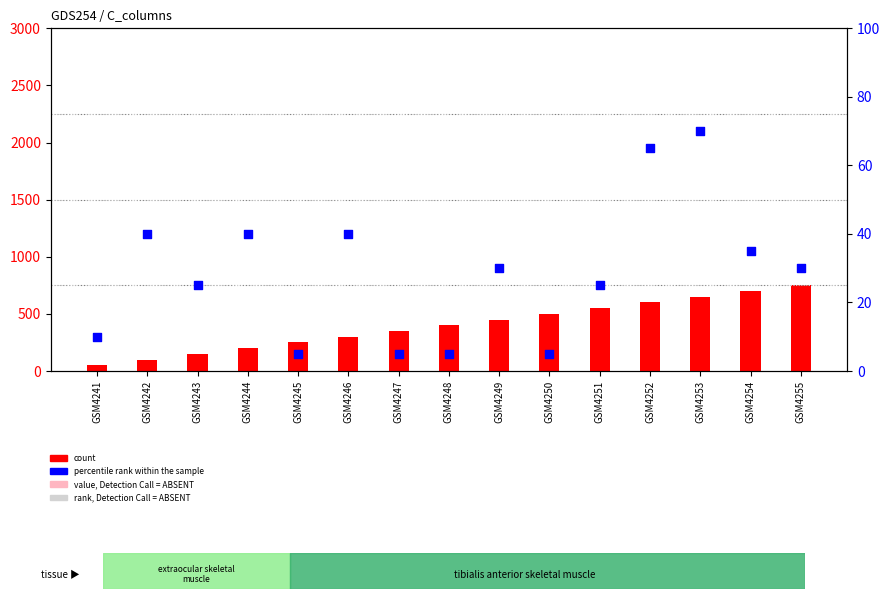

Which series reaches the maximum Y coordinate?

count